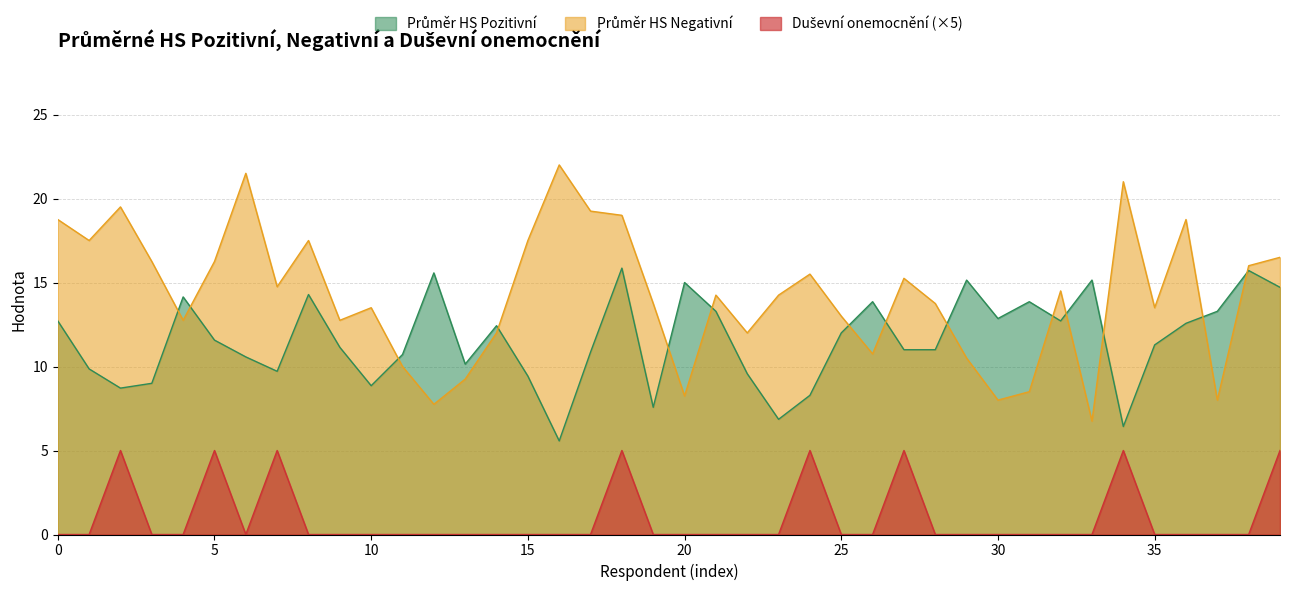

Is the value of Duševní onemocnění at 23 greater than the value of Průměr HS Pozitivní at 20?

No